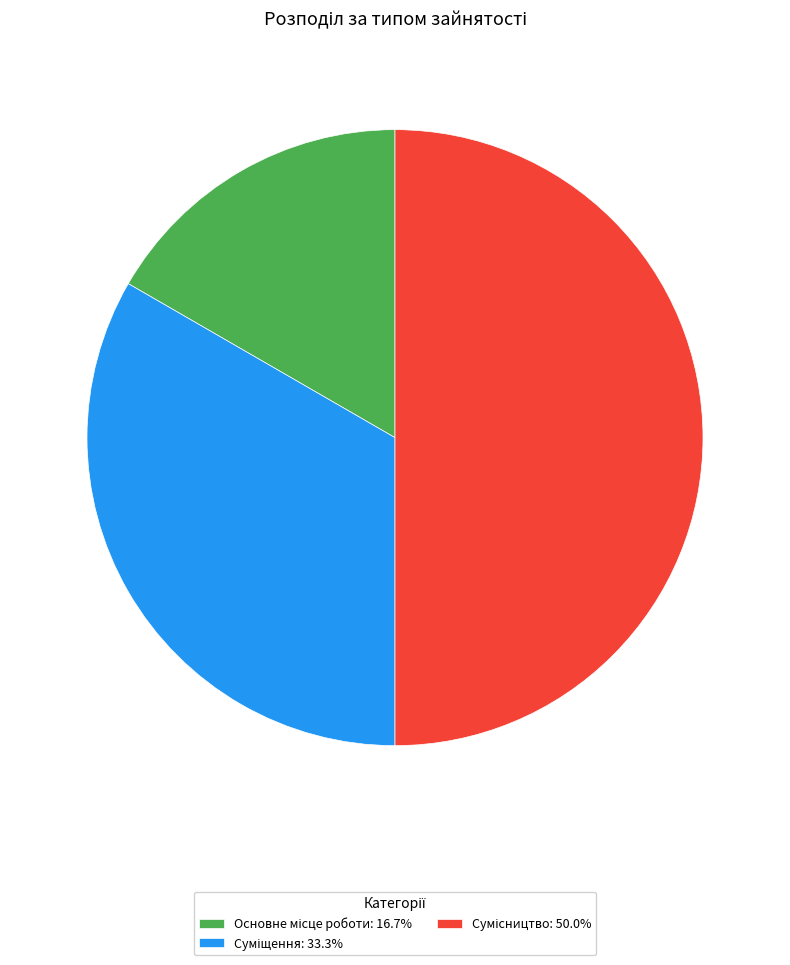

Count the number of slices in the pie.

3